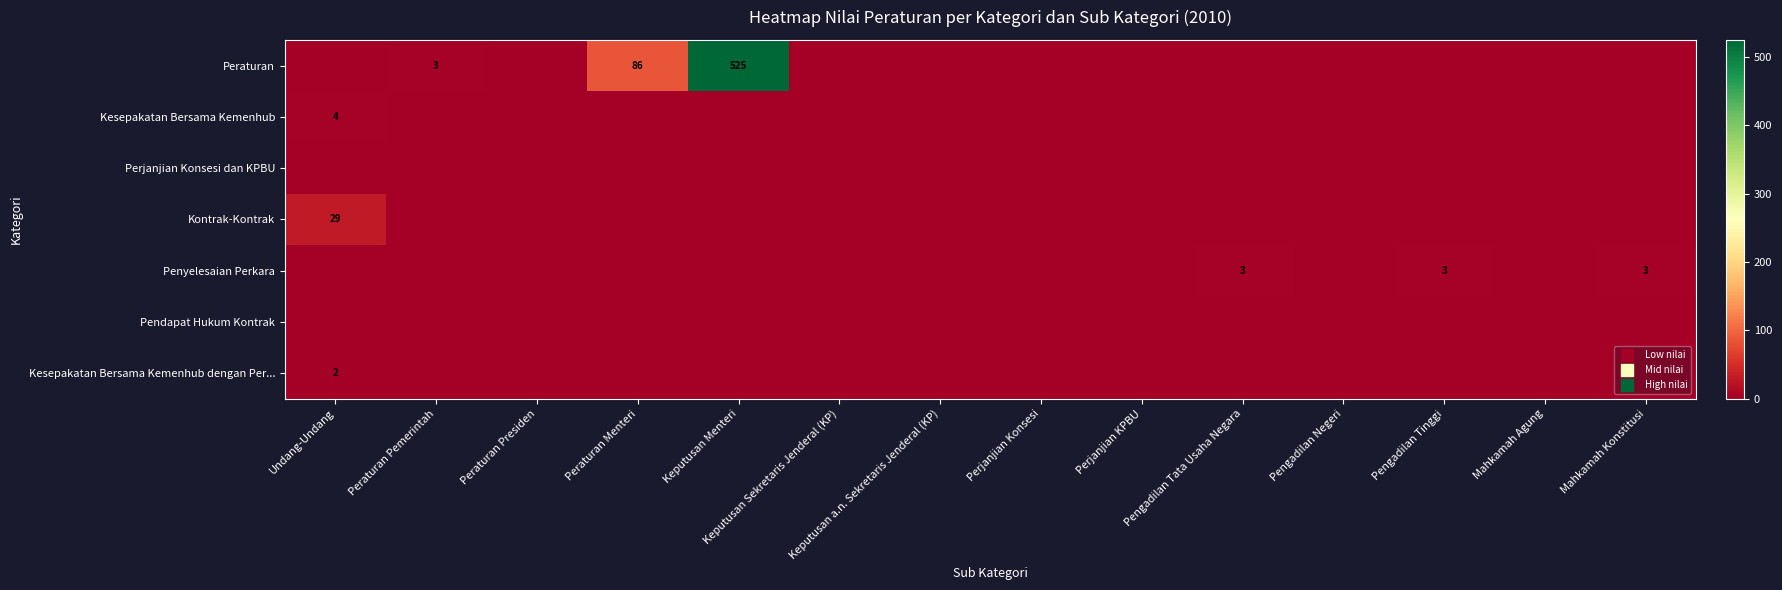

Which series has the widest spread of values?

Peraturan